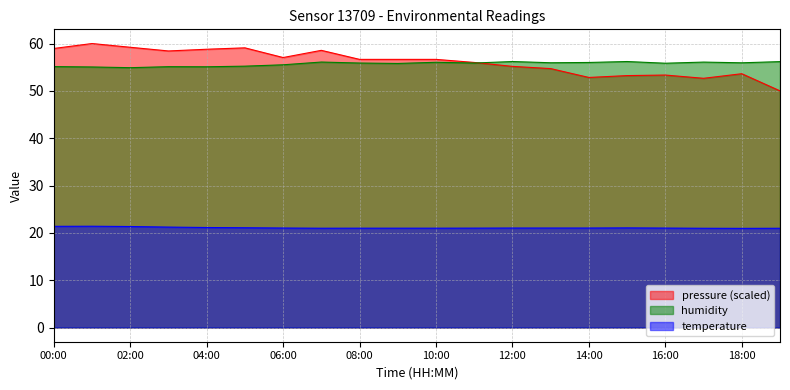

How many categories are shown in the chart?

20